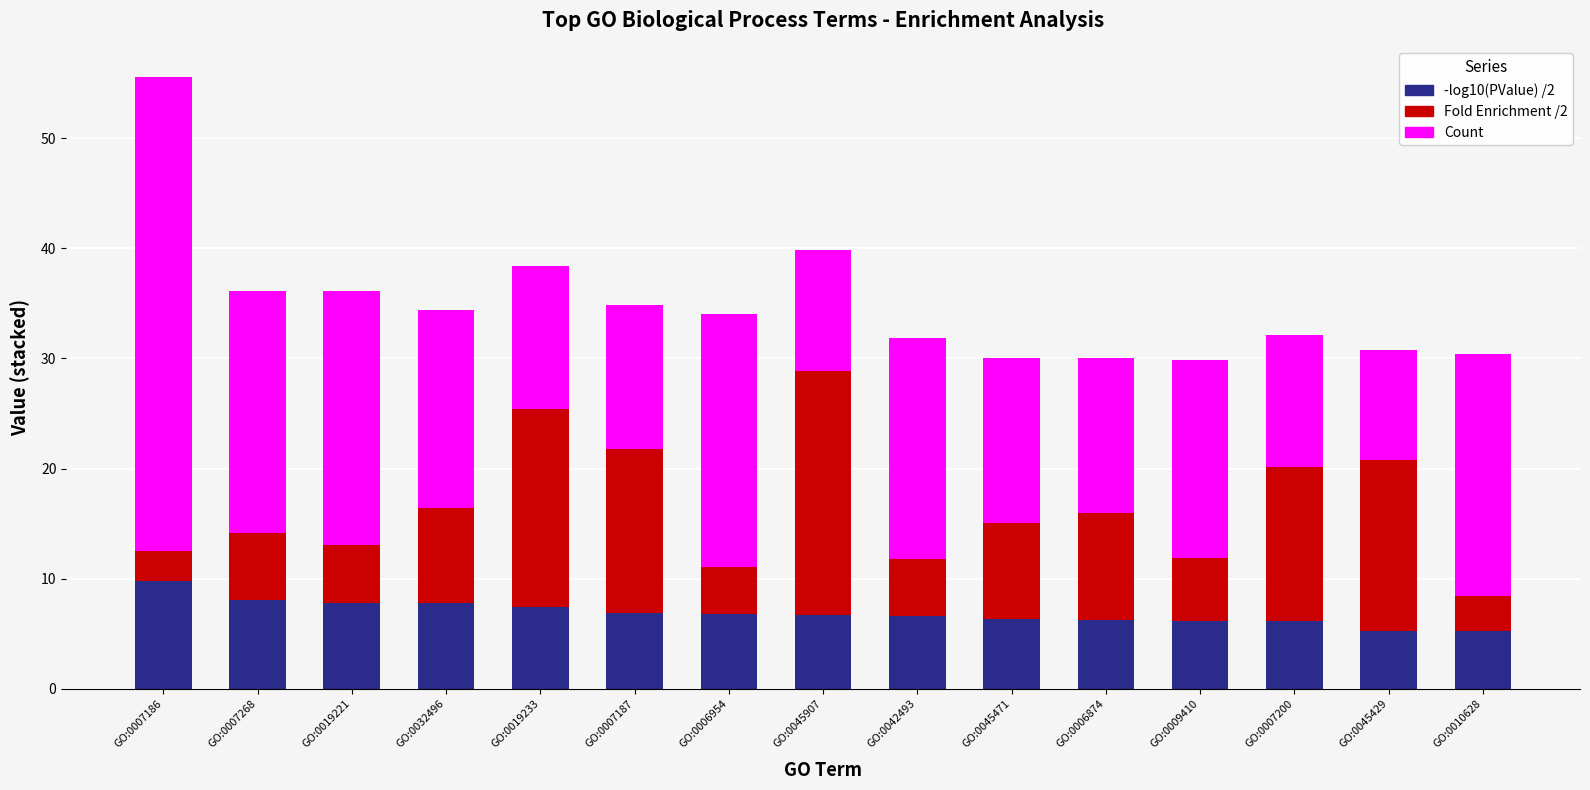

At which category is the sum across all series the highest?

GO:0007186